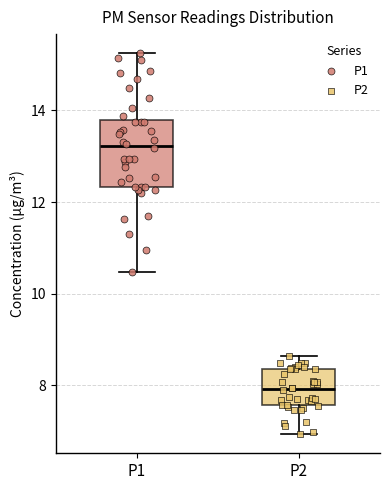

Where is the lower edge of the box for P2 on the y-axis? The values are not printed on the chart, so give them approximately, as read against the axis.

7.6